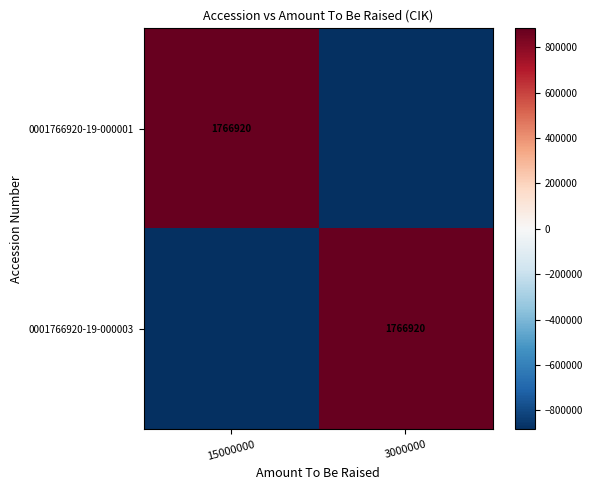

True or false: 0001766920-19-000001 has a value of 1766920 at 15000000.

True